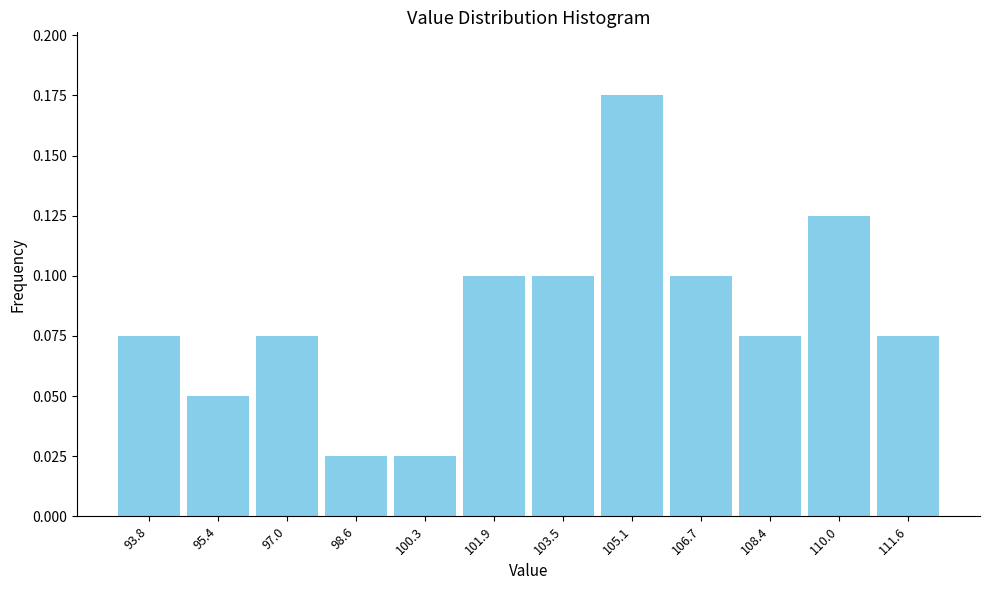

Which category has the highest value across all series?

105.1